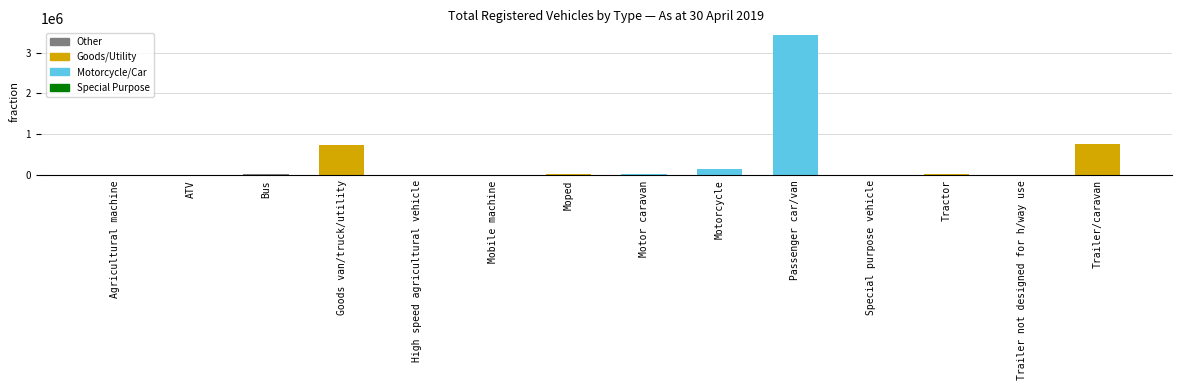

Where does the data first go above 31906?

Goods van/truck/utility